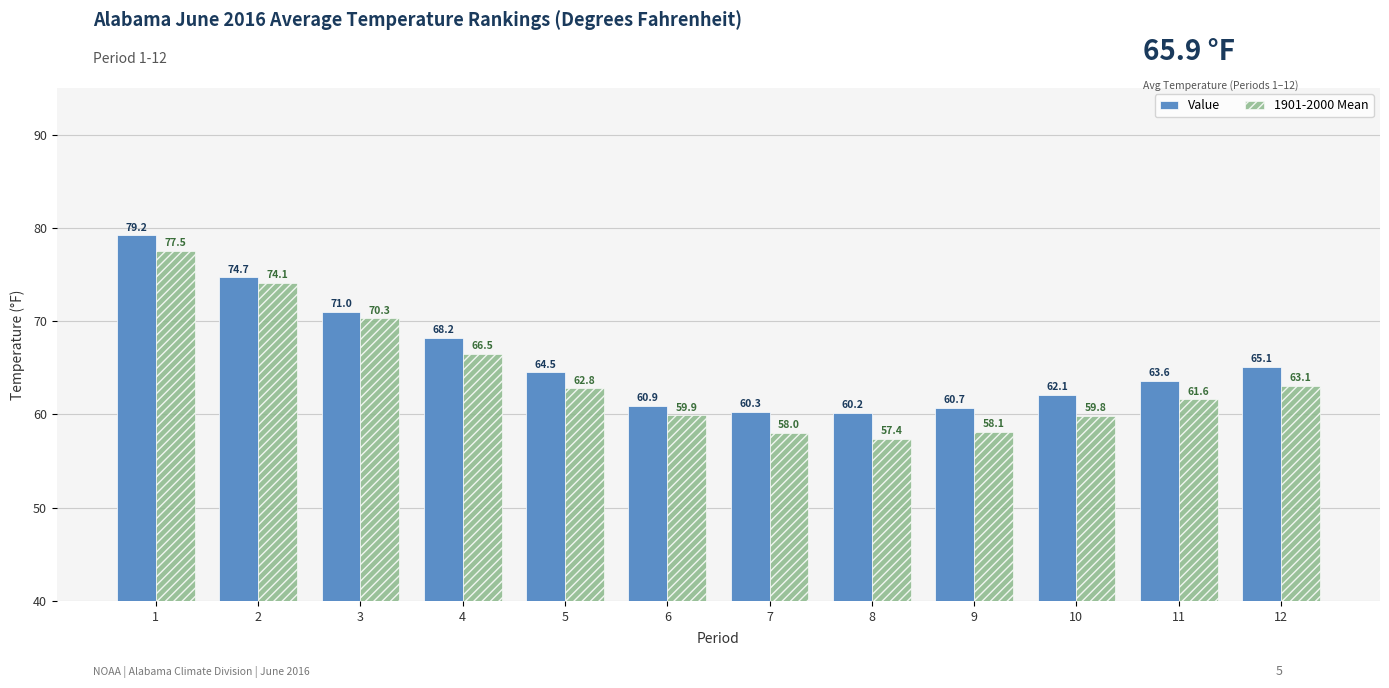

Is it true that Value equals 63.6 at 11?

True